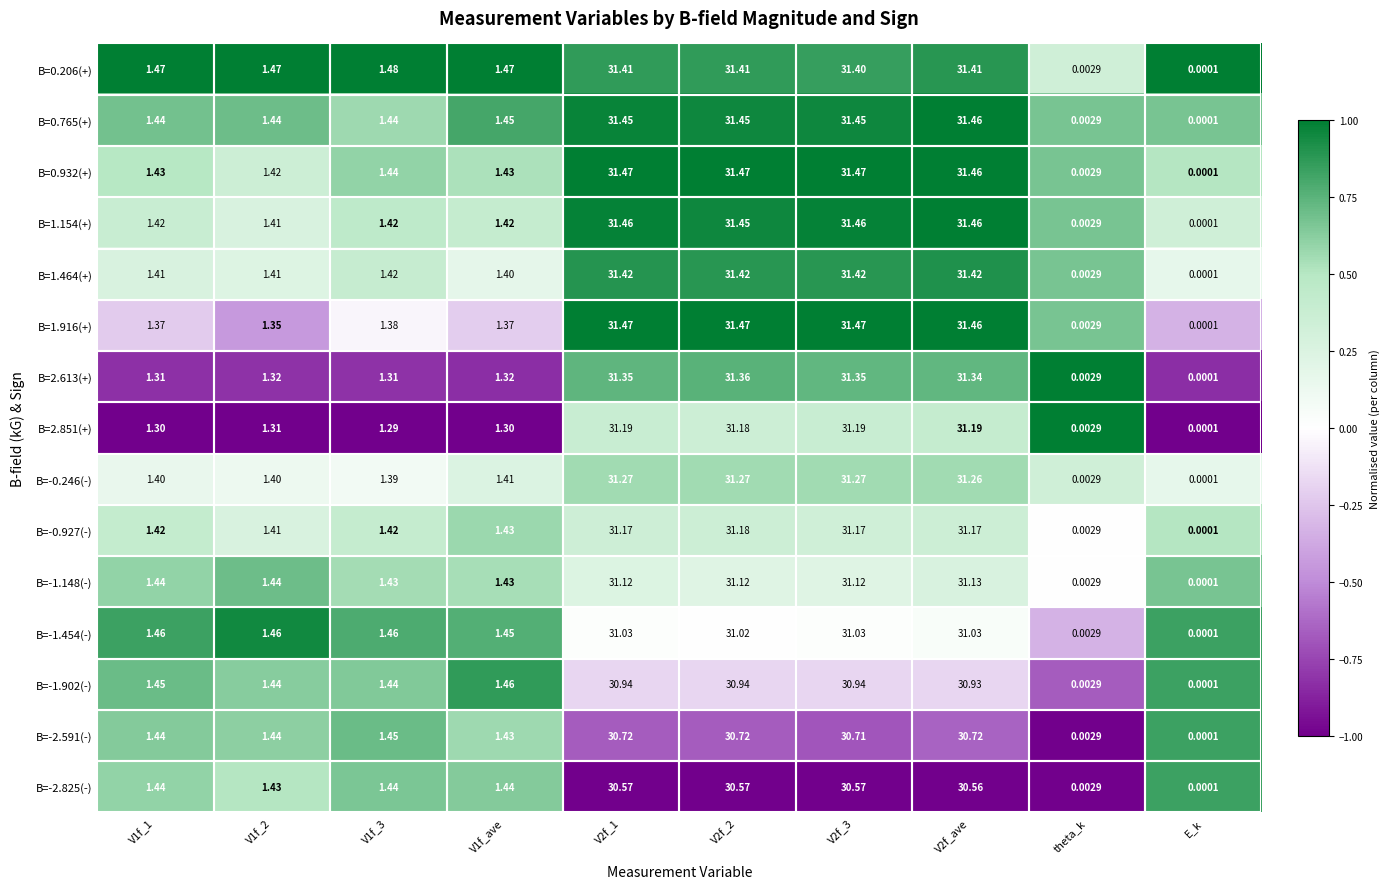

Which category has the lowest value across all series?

E_k